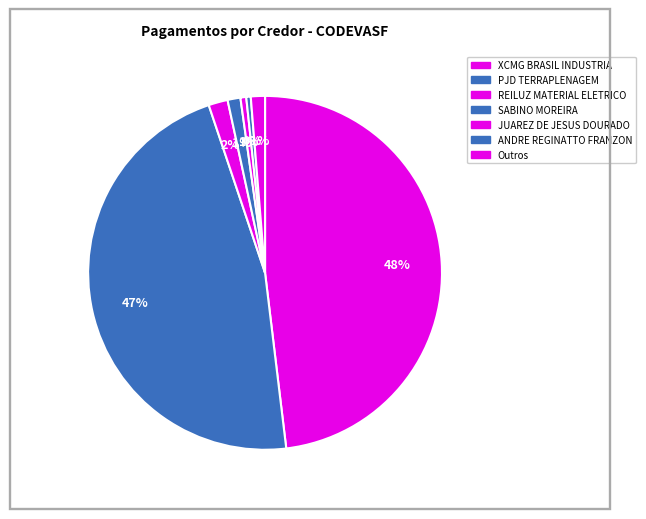

To the nearest percent, what is the difference between the largest and smallest slice percentages?

48%